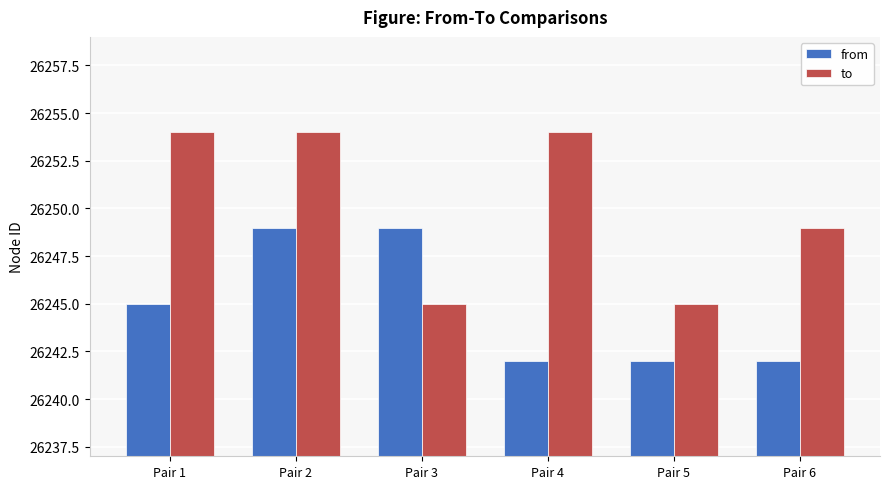

Count the from values in the range 26242 to 26249.

6